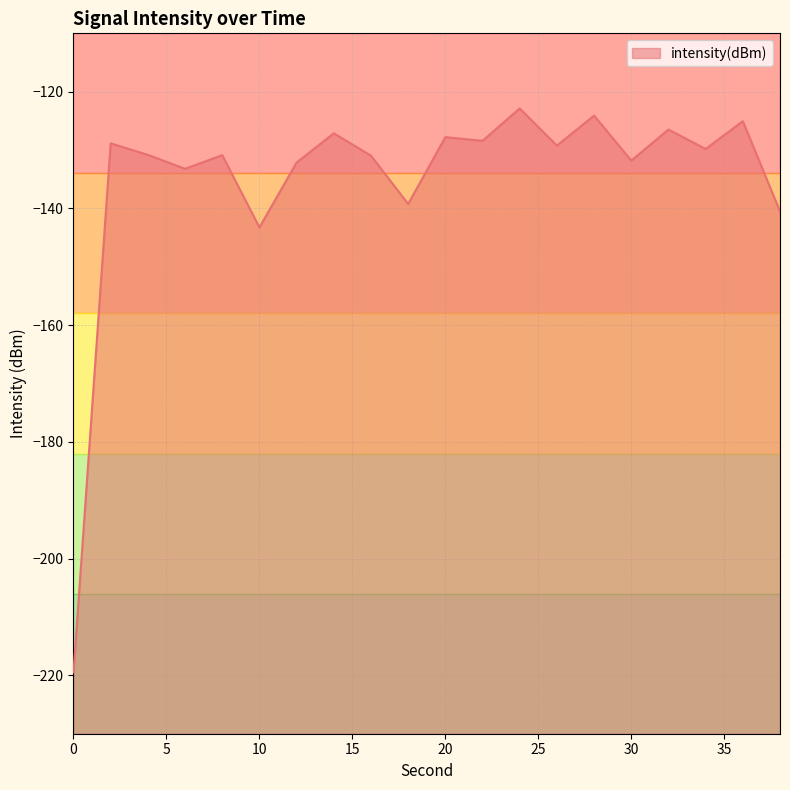

What is the value of the 12th point from the left?

-128.4